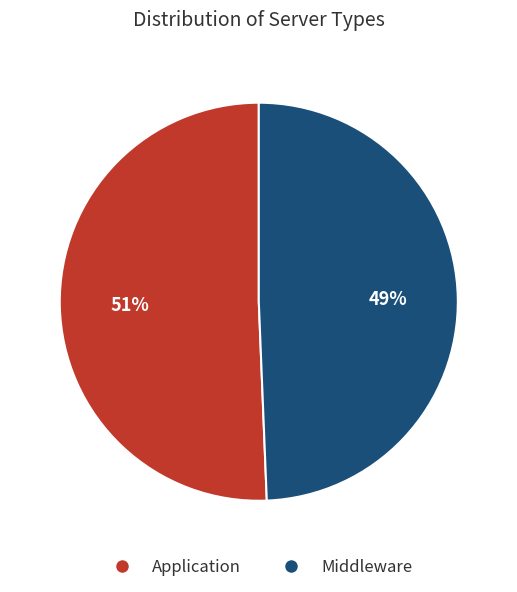

Count the number of slices in the pie.

2